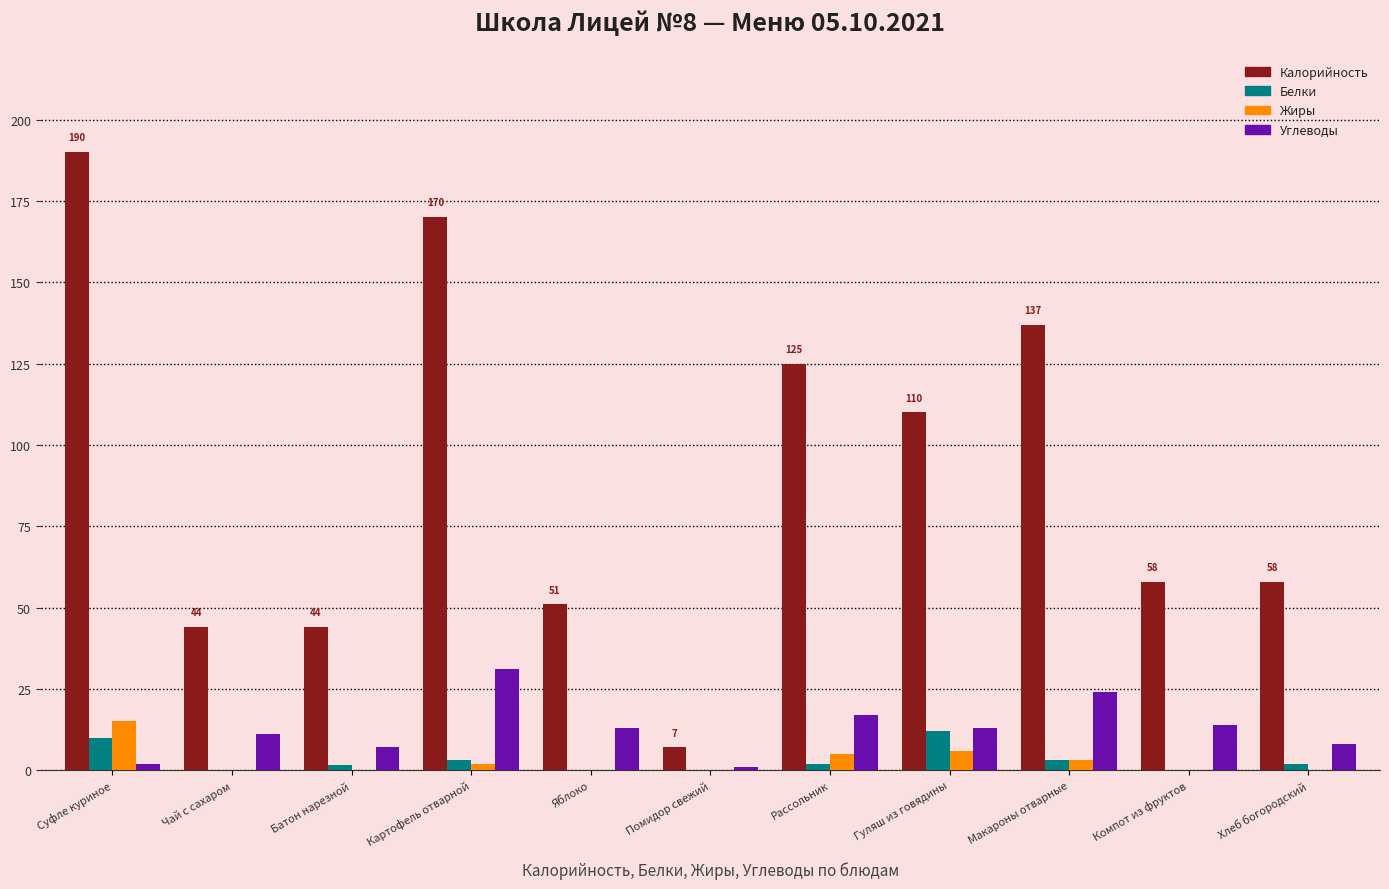

What is the approximate value of Калорийность at Помидор свежий?

7.0